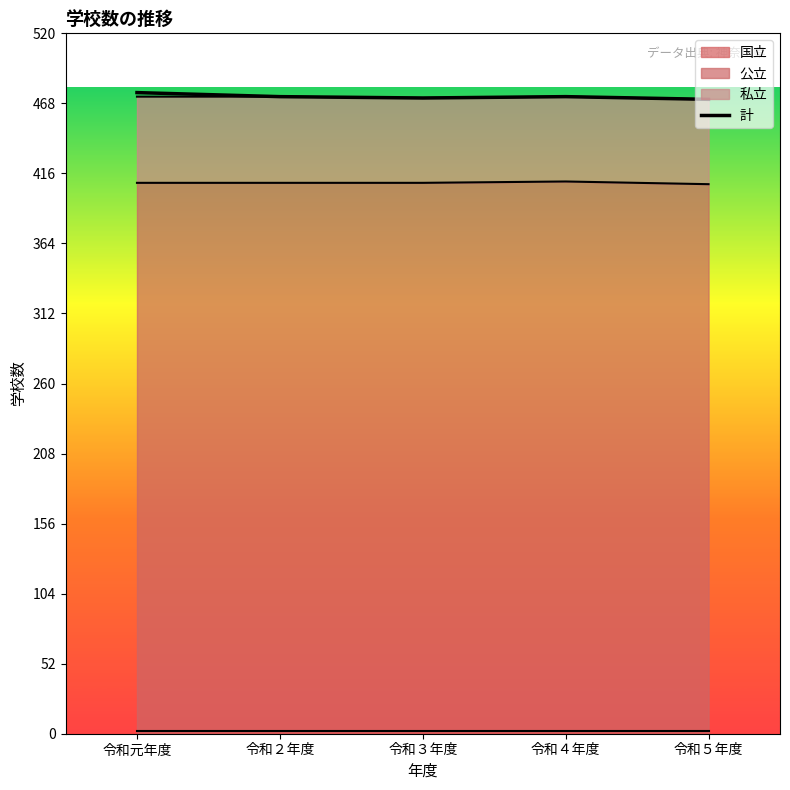

Reading left to right, extract all data points from this chart.

令和元年度=476	令和２年度=473	令和３年度=472	令和４年度=473	令和５年度=471